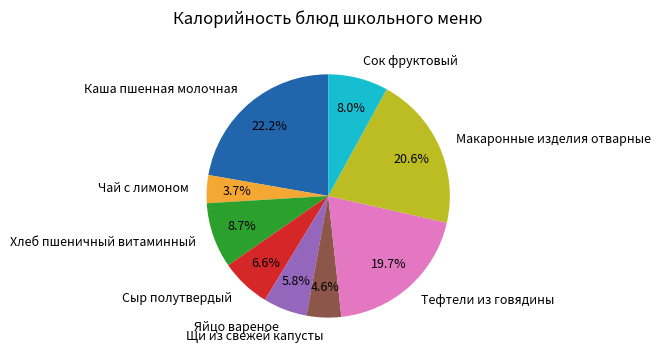

Between Макаронные изделия отварные and Каша пшенная молочная, which is larger?

Каша пшенная молочная